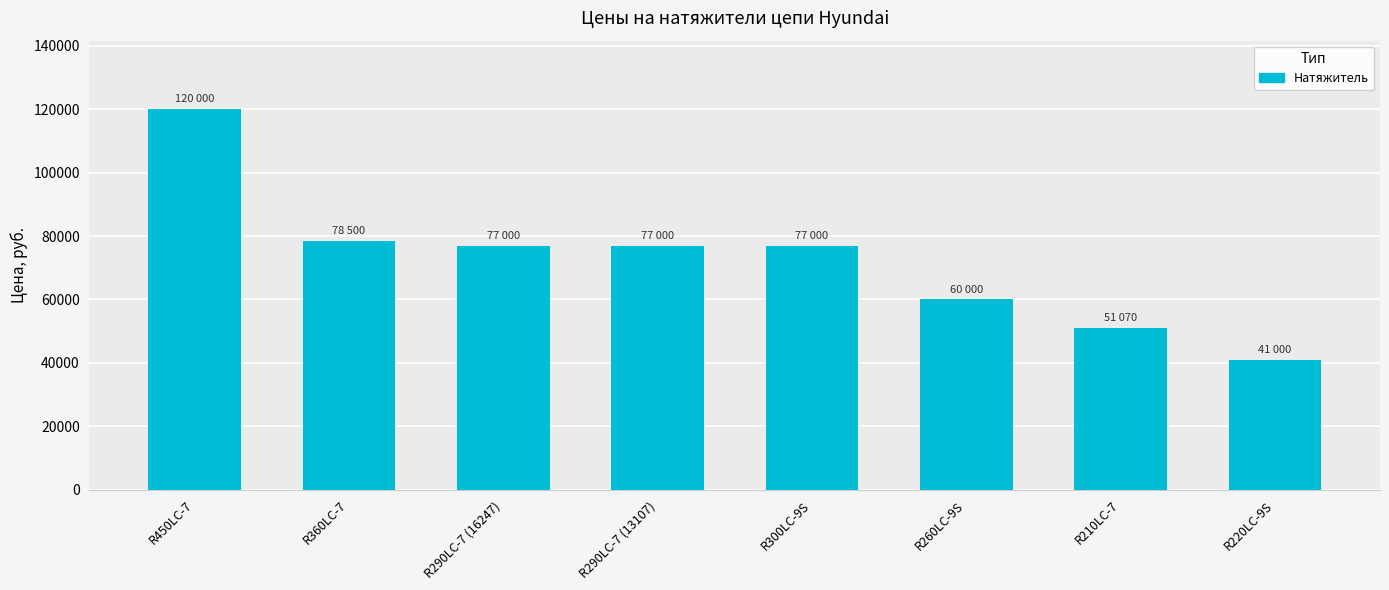

What is the label of the 6th bar from the right?

R290LC-7 (16247)